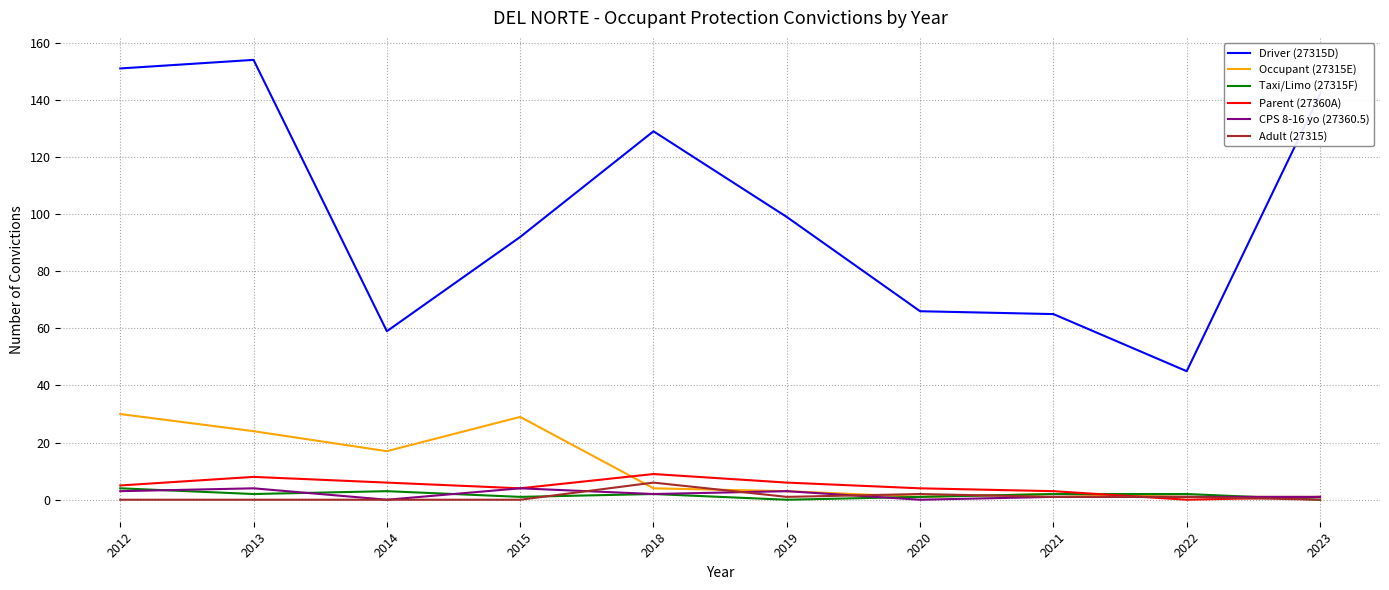

What is the maximum value for Parent (27360A)?

9